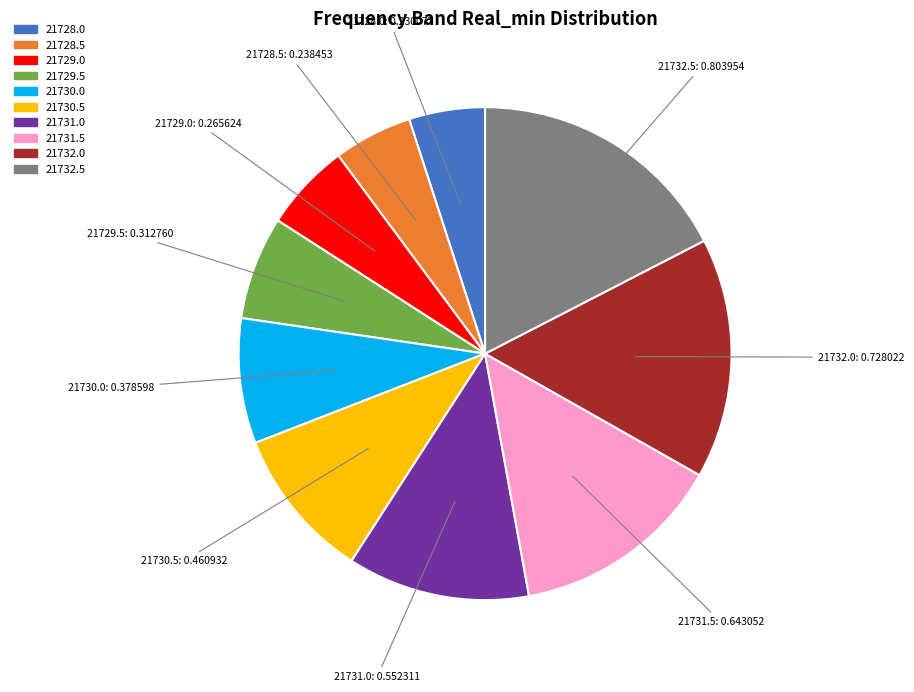

What is the ratio of the value at 21728.0 to the value at 21730.0?

0.6